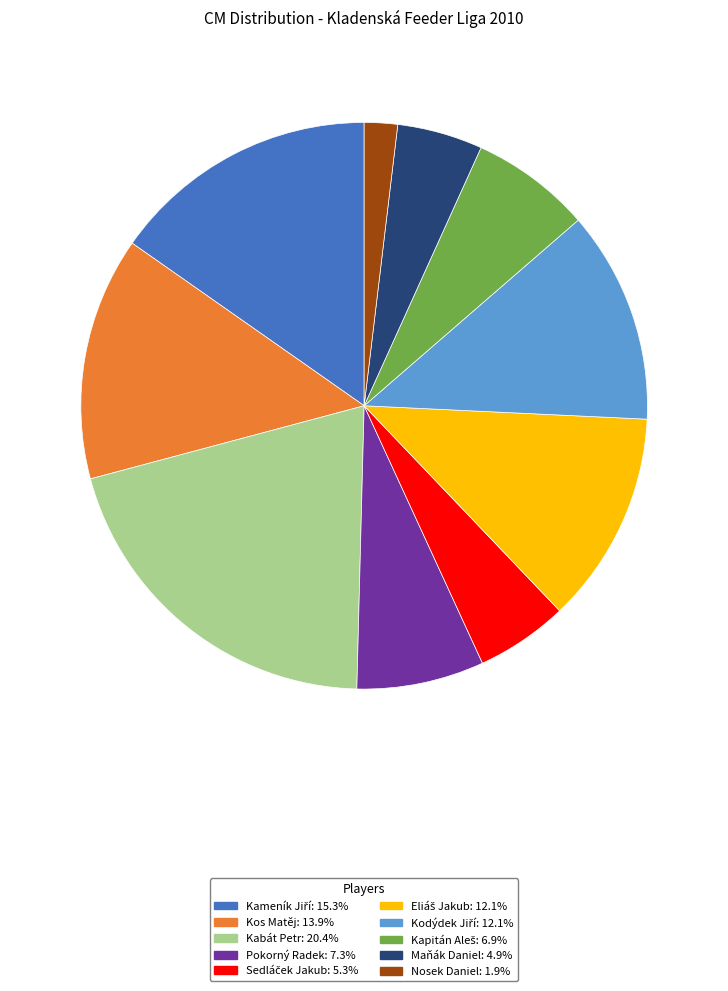

Between Pokorný Radek and Kos Matěj, which is larger?

Kos Matěj